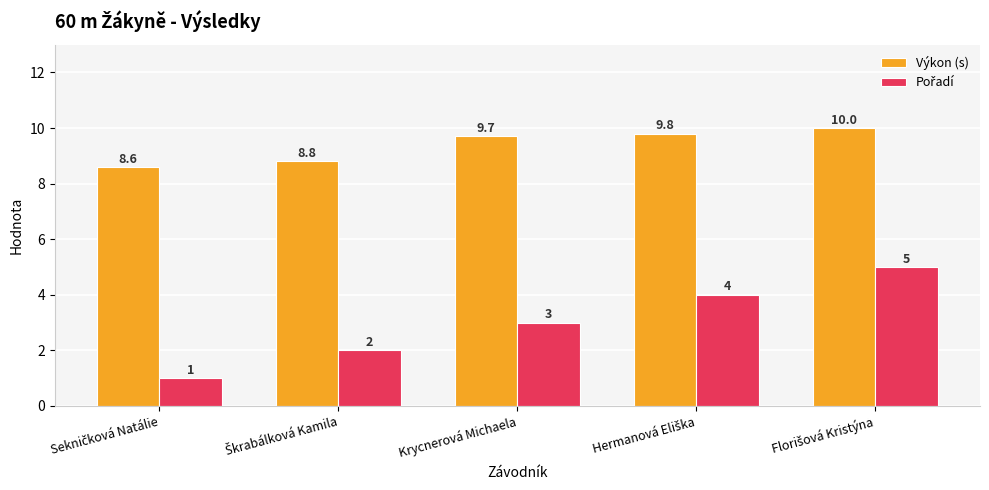

What is the greatest value displayed?

10.0